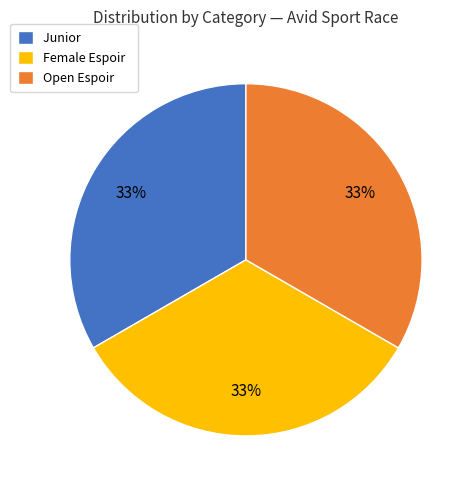

What percentage is the Junior slice, to the nearest percent?

33%